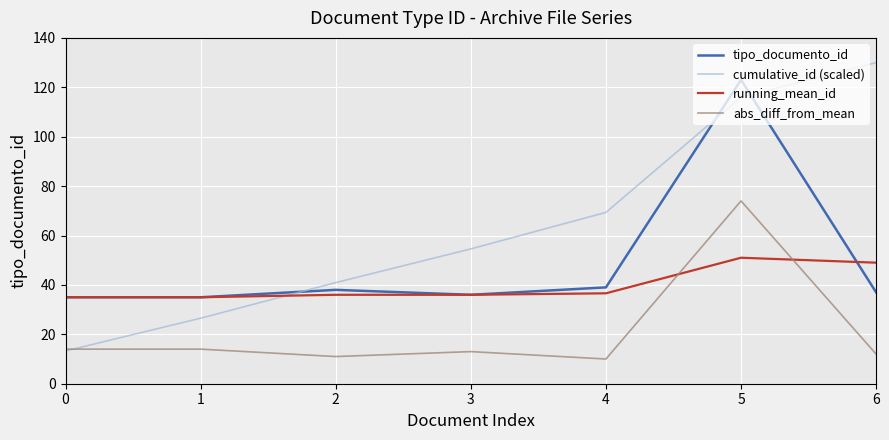

Reading left to right, transcribe all the data shown in this chart.

tipo_documento_id: 35.0	35.0	38.0	36.0	39.0	123.0	37.0
cumulative_id (scaled): 13.3	26.5	40.9	54.6	69.4	116.0	130.0
running_mean_id: 35.0	35.0	36.0	36.0	36.6	51.0	49.0
abs_diff_from_mean: 14.0	14.0	11.0	13.0	10.0	74.0	12.0